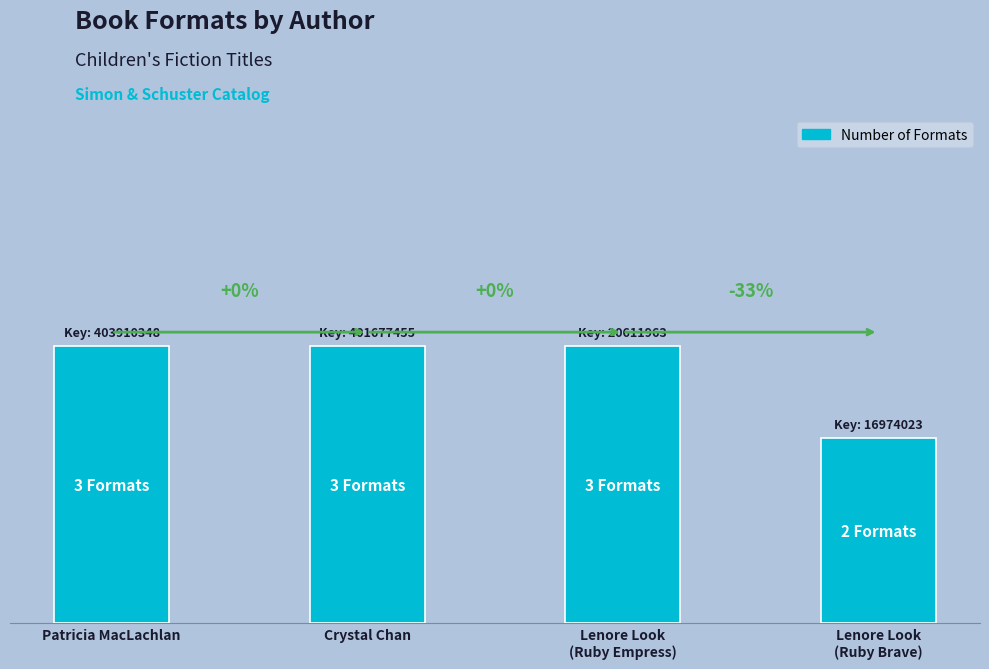

What is the label of the 3rd bar from the left?

Lenore Look
(Ruby Empress)